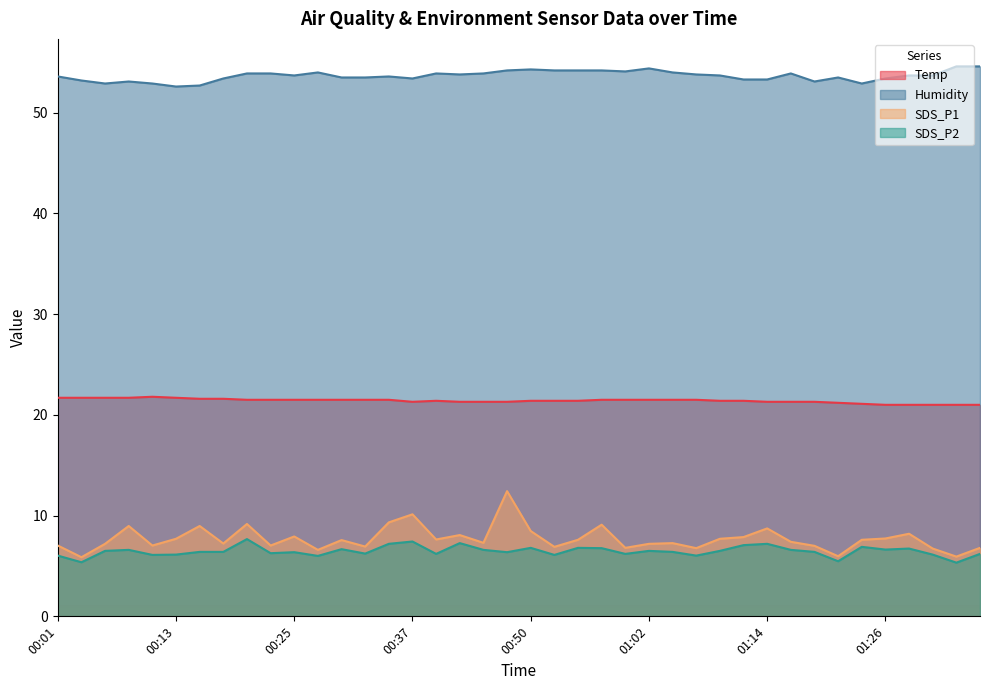

At which label does SDS_P1 reach its peak?

00:47